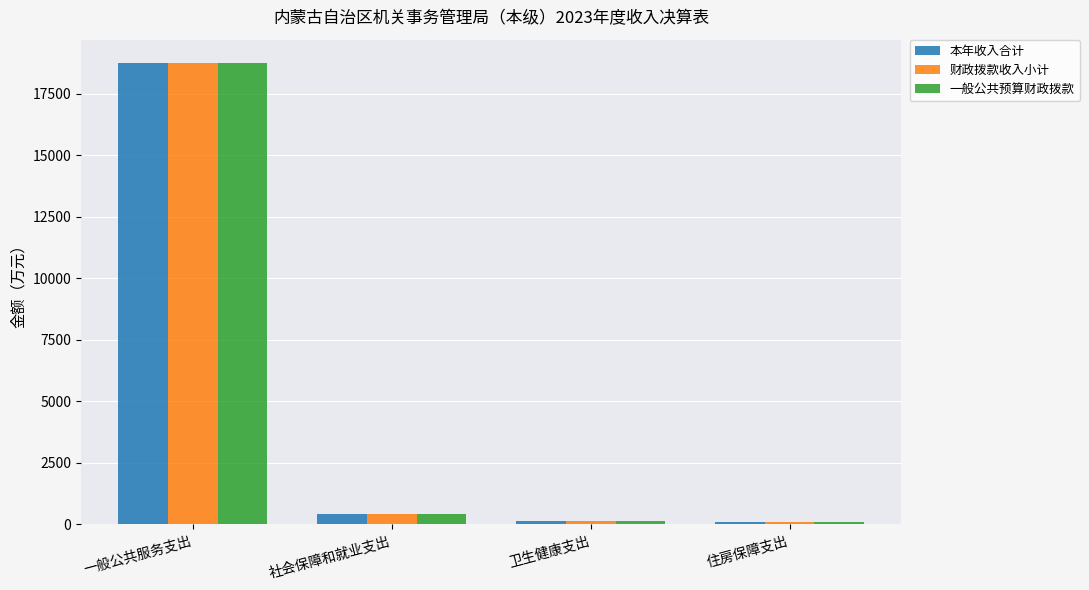

What is the difference between the maximum and second lowest values in the 一般公共预算财政拨款 series?

18628.8